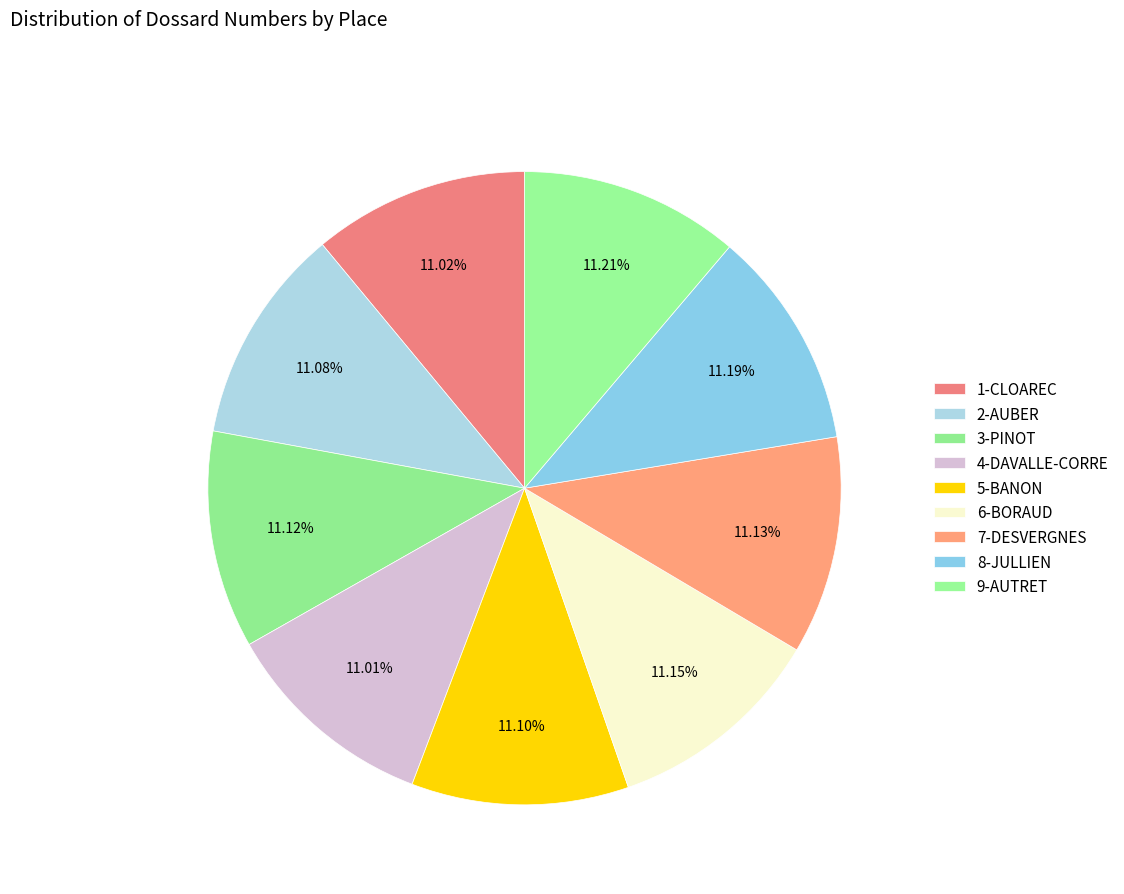

What percentage is the 3-PINOT slice, to the nearest percent?

11%